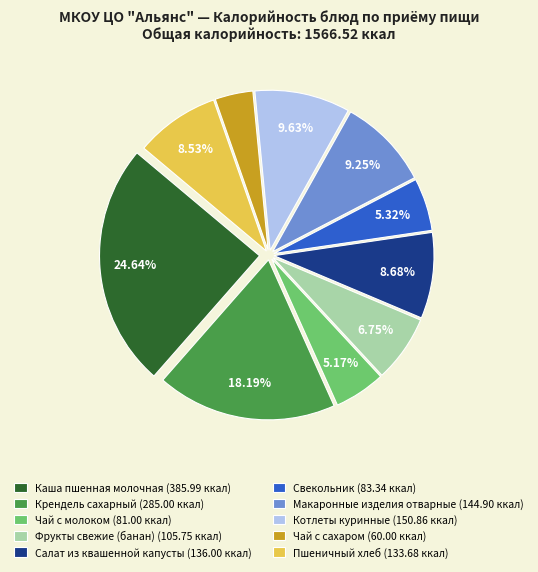

Combined, do Чай с сахаром (60.00 ккал) and Пшеничный хлеб (133.68 ккал) account for over 50%?

No